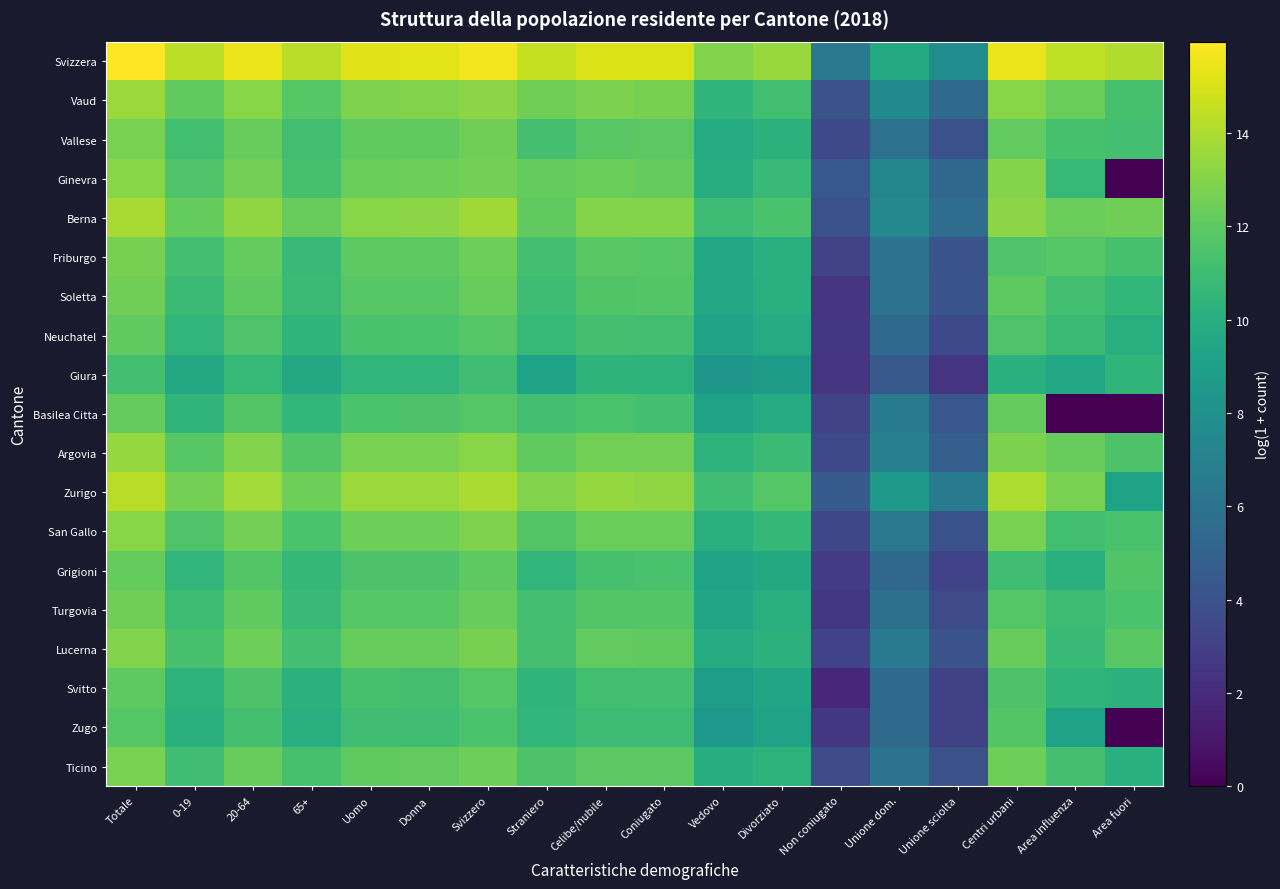

Which series has the largest total across all categories?

Svizzera